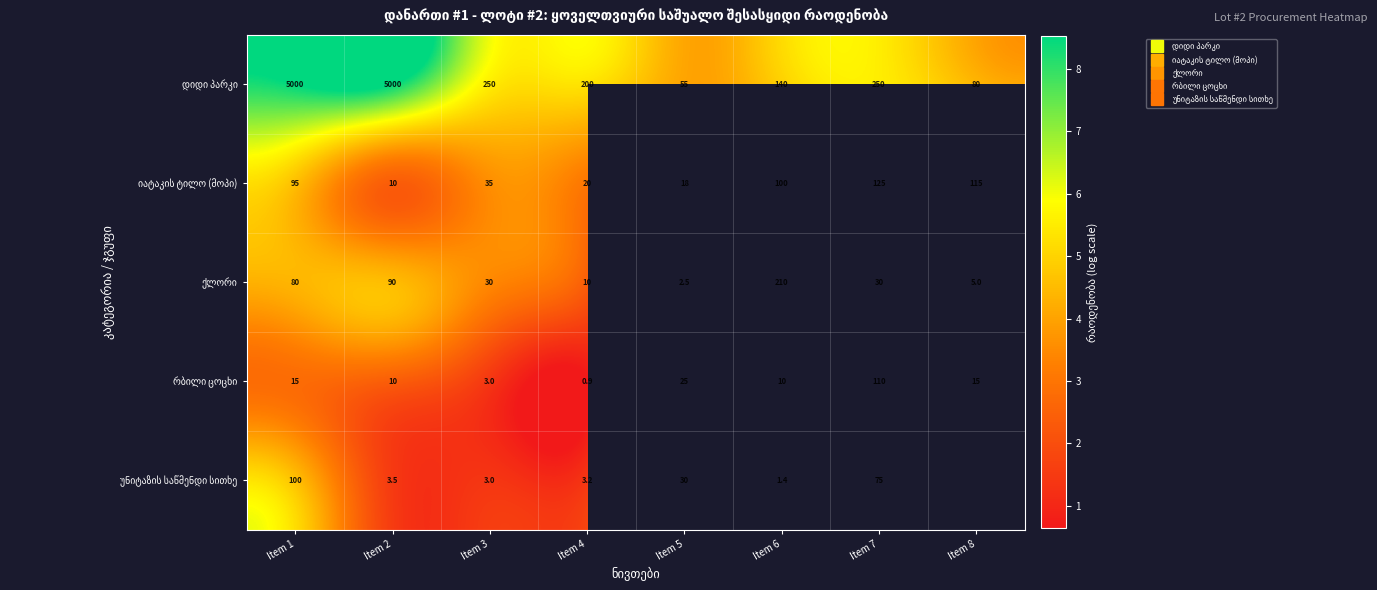

True or false: უნიტაზის საწმენდი სითხე has a value of 0.9 at Item 6.

True